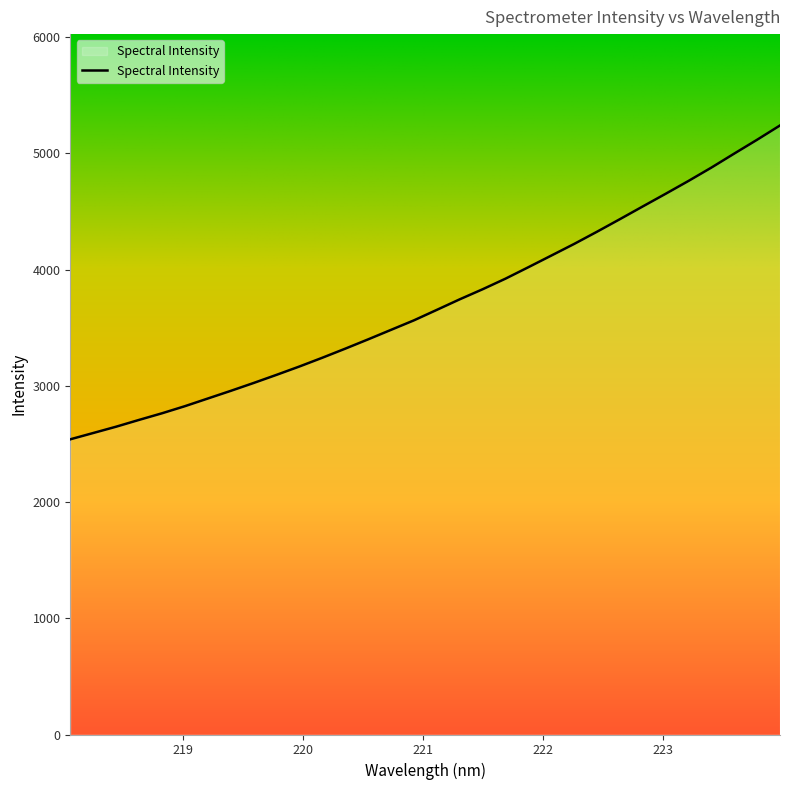

What is the smallest value displayed?

2539.4